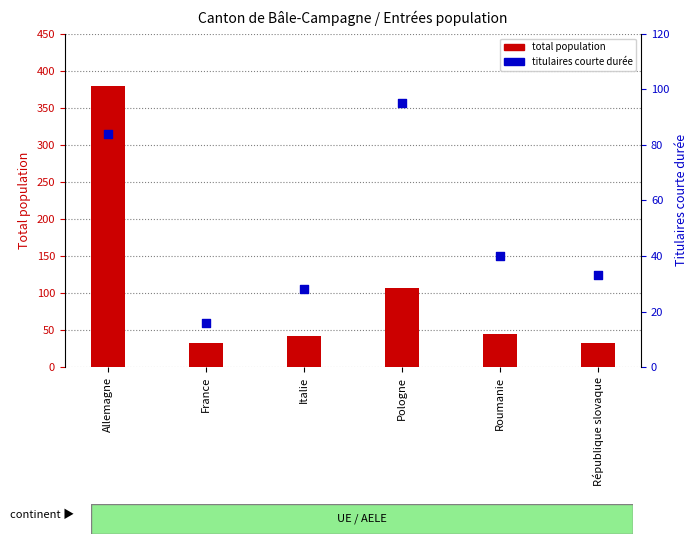

Which series has the widest spread of Y values?

total population